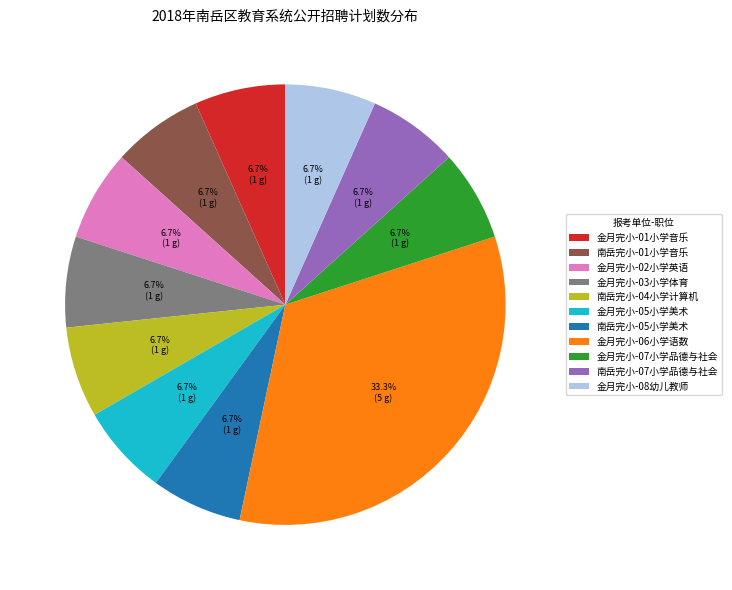

How many slices are in this pie chart?

11